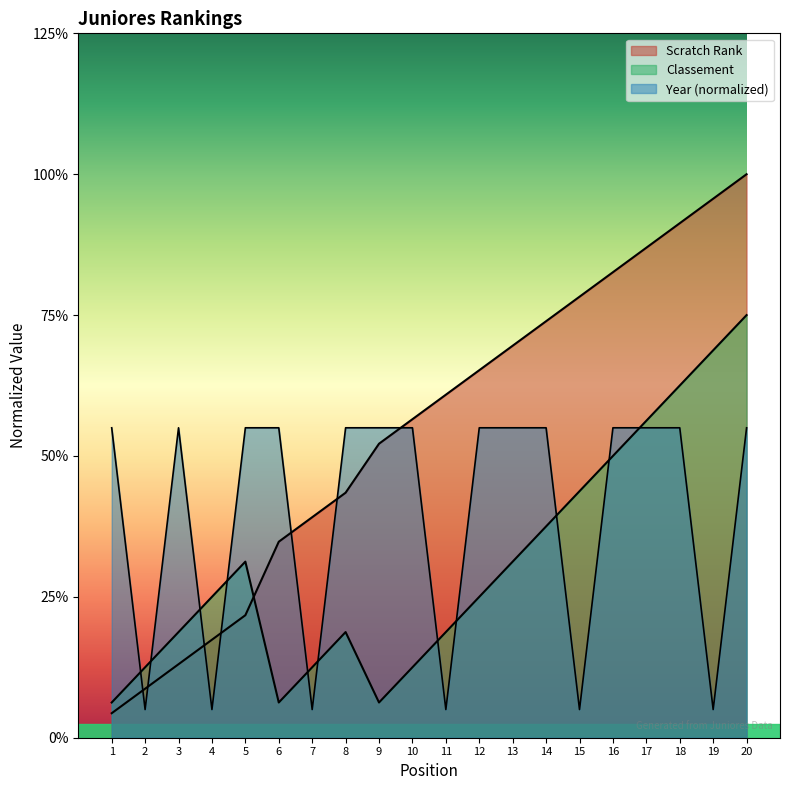

Count the Year values in the range 1 to 11.

20